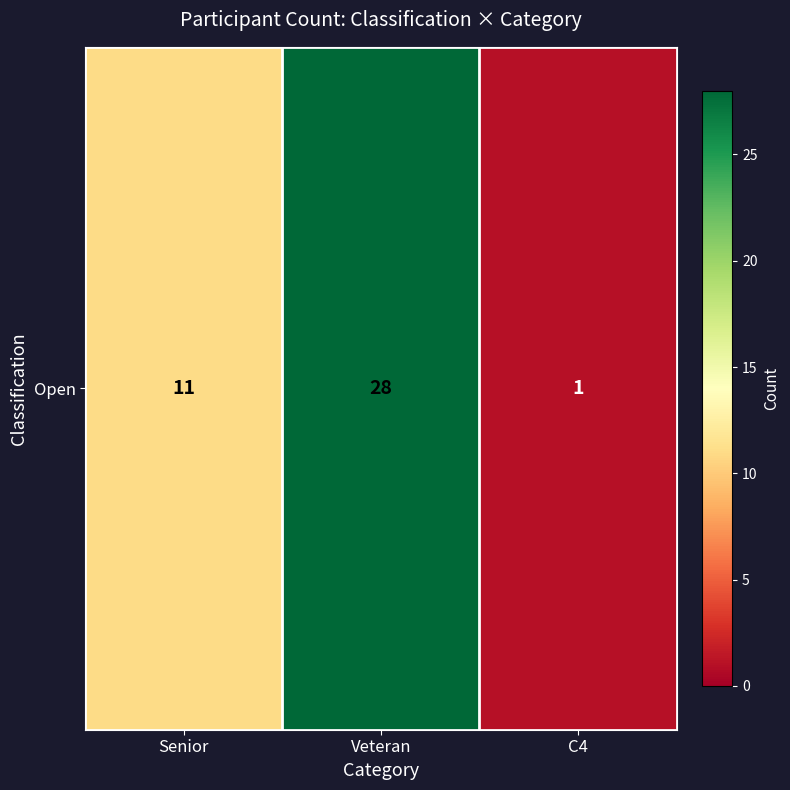

How many values are between 1 and 28?

3